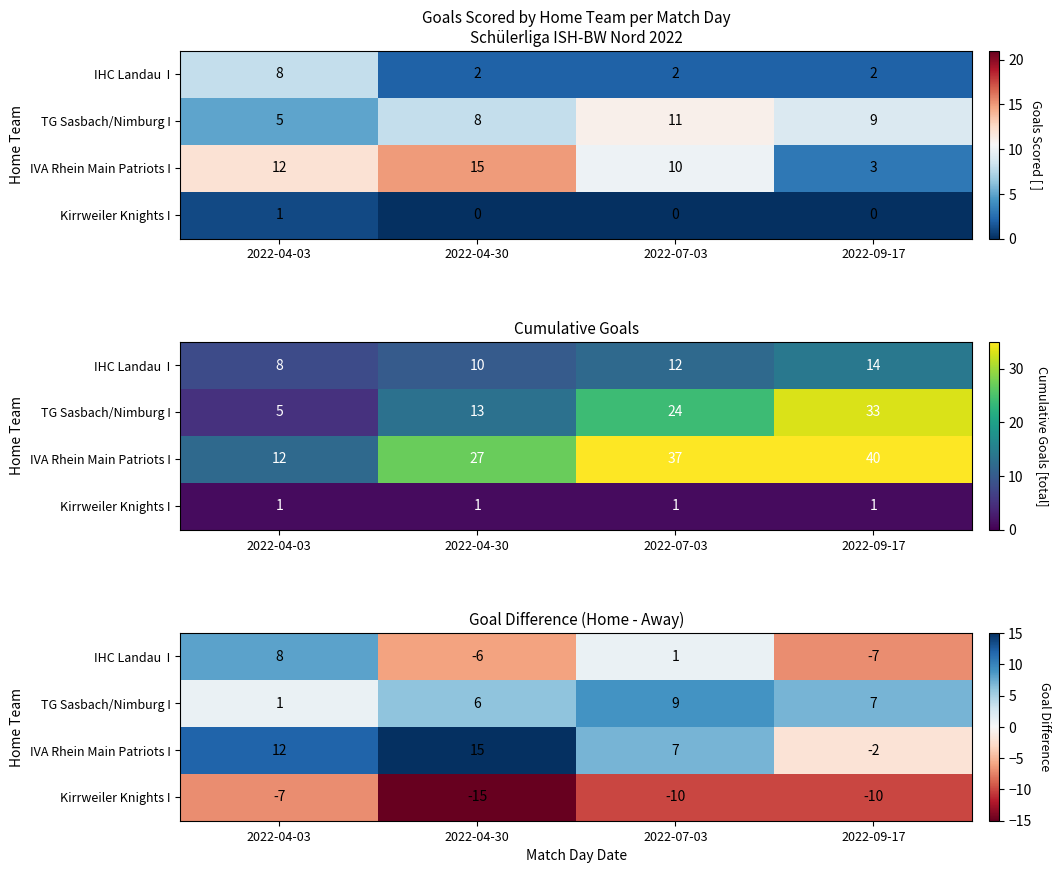

Which series has the largest total across all categories?

IVA Rhein Main Patriots I